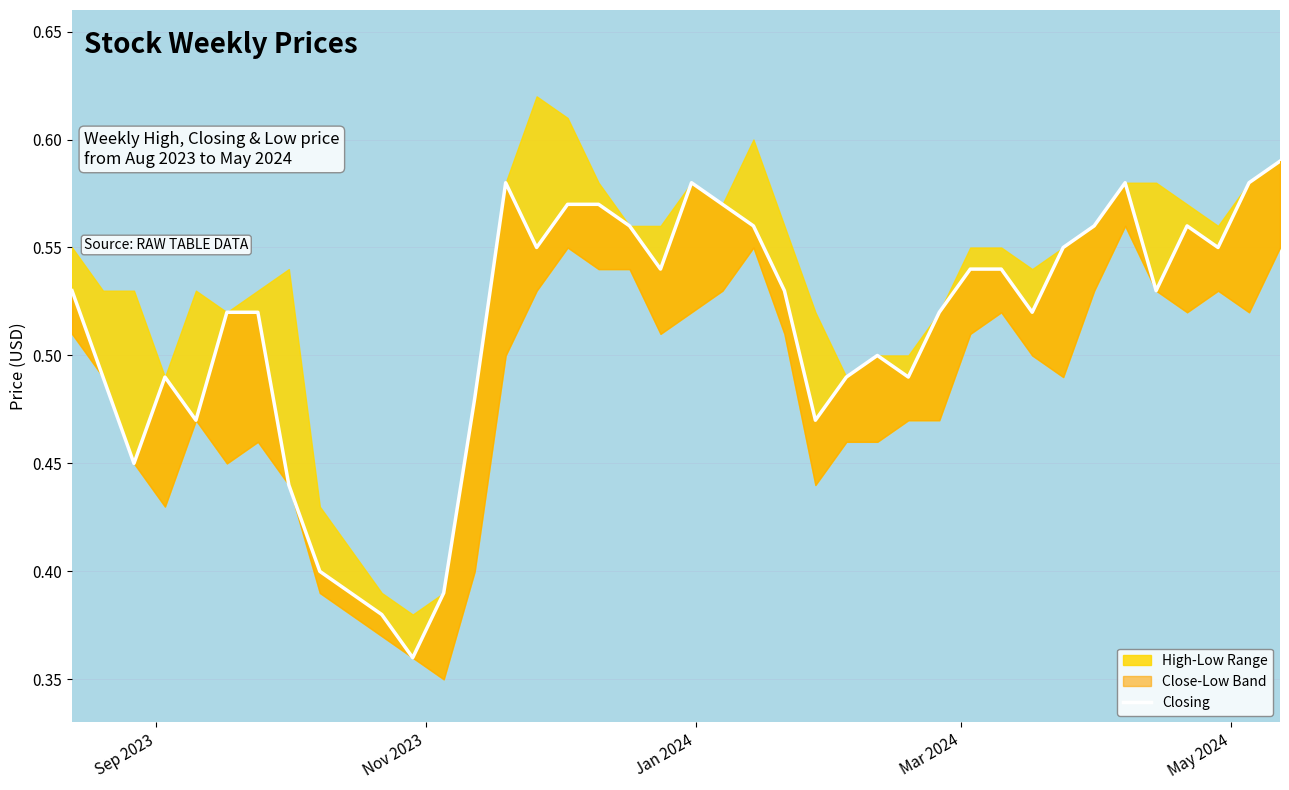

Count the values in the range 0 to 1.

40